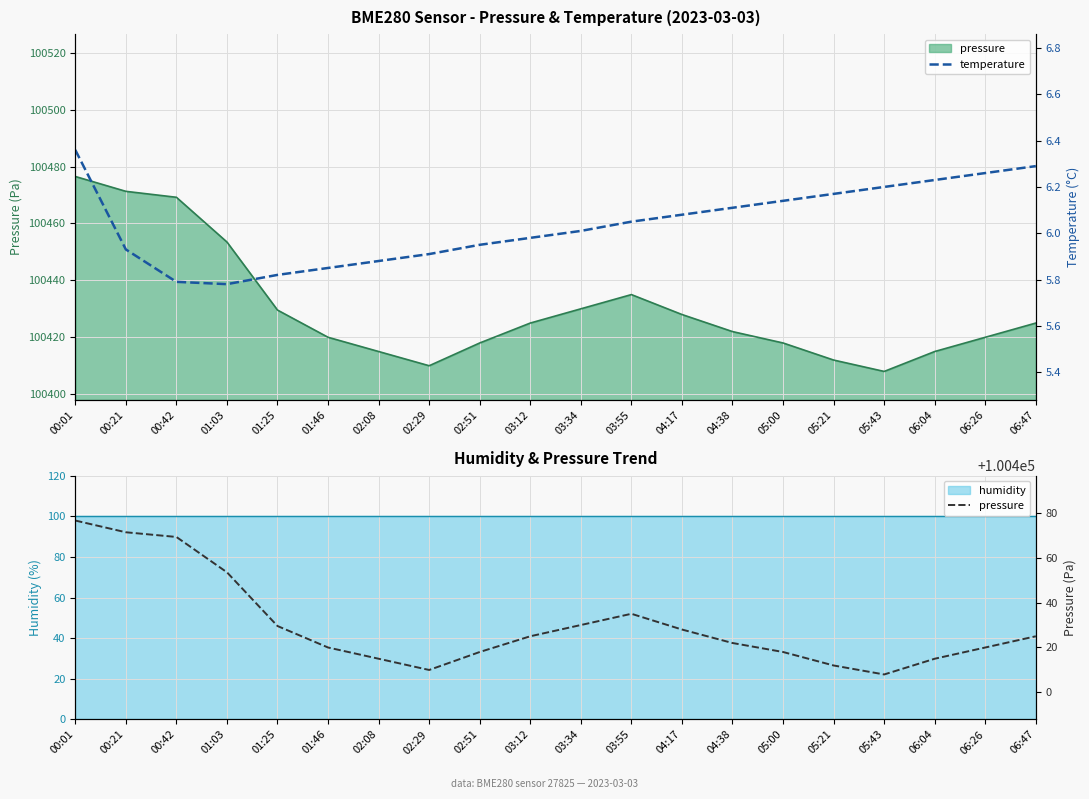

Is it true that pressure equals 157021.0 at 04:38?

False